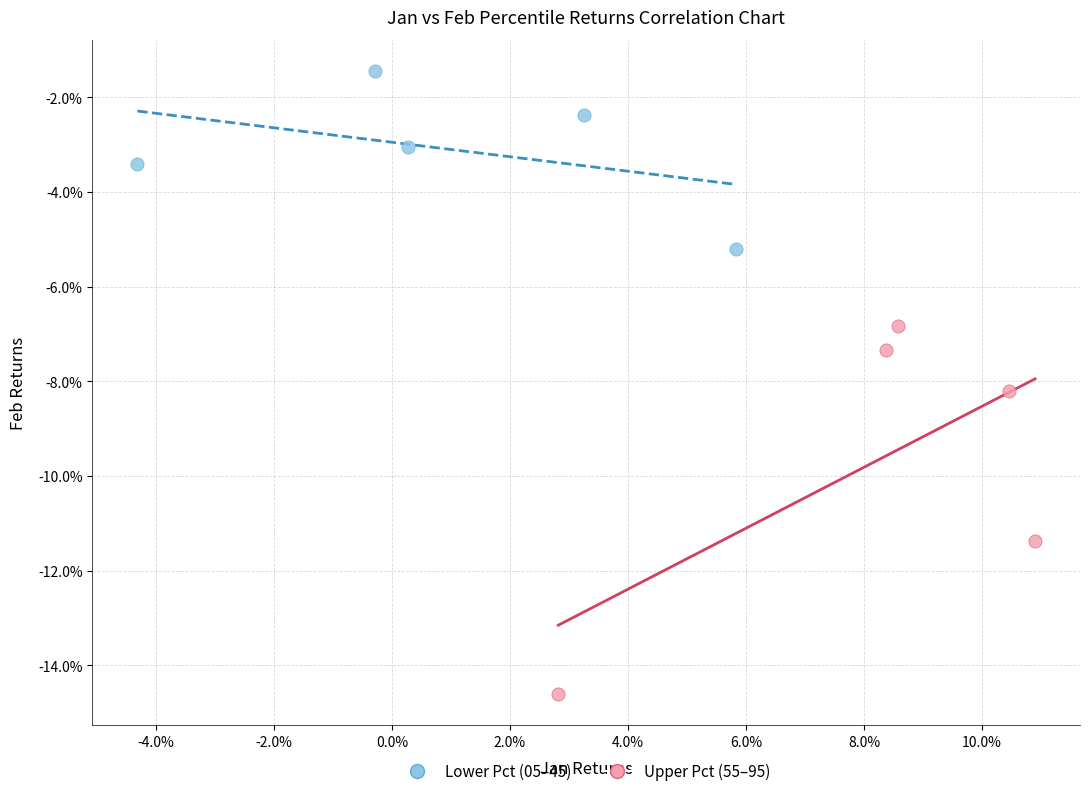

What are all the series names shown in the legend?

Lower Pct (05–45), Upper Pct (55–95)